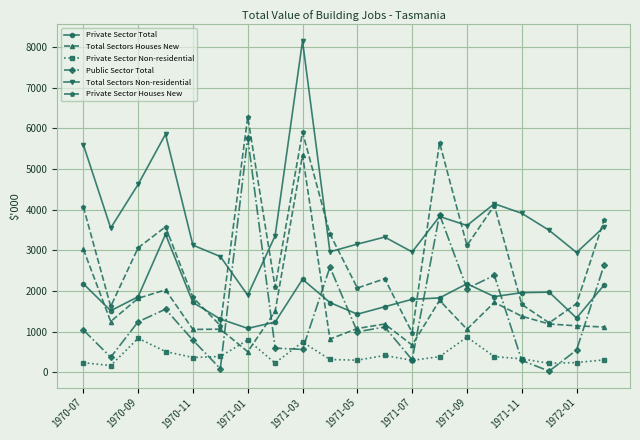

True or false: Private Sector Non-residential and Total Sectors Houses New cross at least once.

True